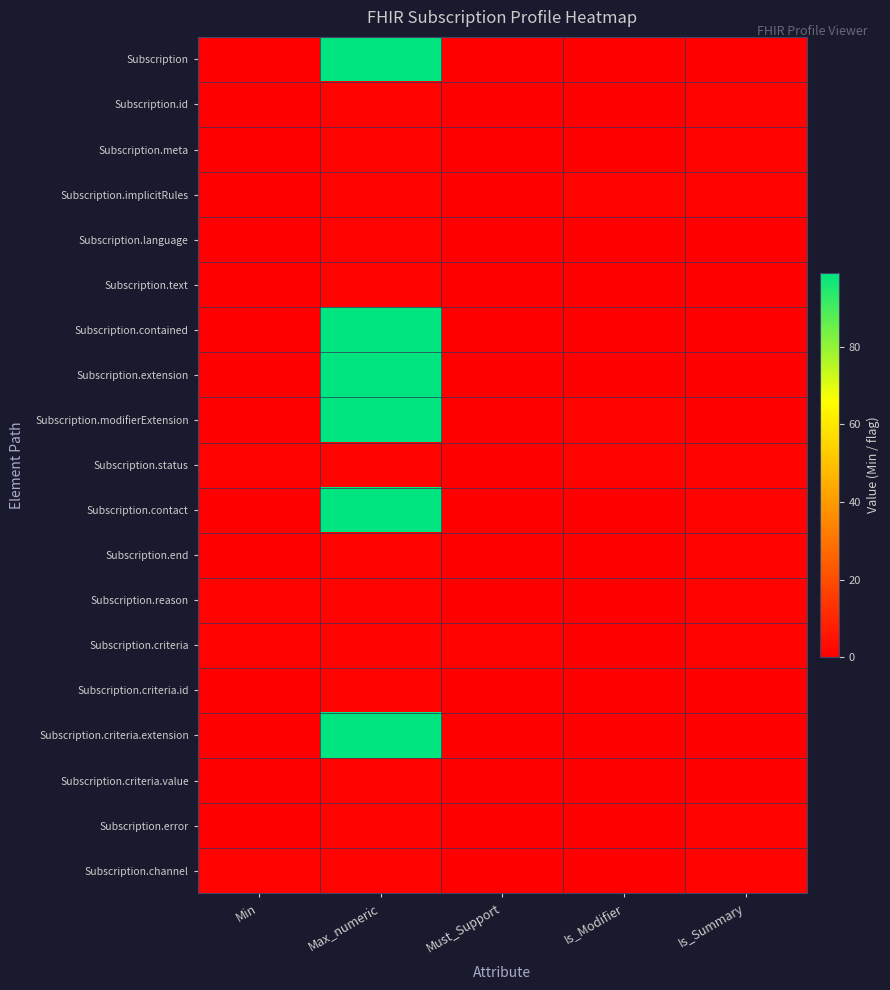

Reading left to right, list all the values displayed in this chart.

Subscription: Min=0	Max_numeric=99	Must_Support=0	Is_Modifier=0	Is_Summary=0
Subscription.id: Min=0	Max_numeric=1	Must_Support=0	Is_Modifier=0	Is_Summary=1
Subscription.meta: Min=0	Max_numeric=1	Must_Support=0	Is_Modifier=0	Is_Summary=1
Subscription.implicitRules: Min=0	Max_numeric=1	Must_Support=0	Is_Modifier=1	Is_Summary=1
Subscription.language: Min=0	Max_numeric=1	Must_Support=0	Is_Modifier=0	Is_Summary=0
Subscription.text: Min=0	Max_numeric=1	Must_Support=0	Is_Modifier=0	Is_Summary=0
Subscription.contained: Min=0	Max_numeric=99	Must_Support=0	Is_Modifier=0	Is_Summary=0
Subscription.extension: Min=0	Max_numeric=99	Must_Support=0	Is_Modifier=0	Is_Summary=0
Subscription.modifierExtension: Min=0	Max_numeric=99	Must_Support=0	Is_Modifier=1	Is_Summary=0
Subscription.status: Min=1	Max_numeric=1	Must_Support=0	Is_Modifier=1	Is_Summary=1
Subscription.contact: Min=0	Max_numeric=99	Must_Support=0	Is_Modifier=0	Is_Summary=1
Subscription.end: Min=0	Max_numeric=1	Must_Support=0	Is_Modifier=0	Is_Summary=1
Subscription.reason: Min=1	Max_numeric=1	Must_Support=0	Is_Modifier=0	Is_Summary=1
Subscription.criteria: Min=1	Max_numeric=1	Must_Support=1	Is_Modifier=0	Is_Summary=1
Subscription.criteria.id: Min=0	Max_numeric=1	Must_Support=0	Is_Modifier=0	Is_Summary=0
Subscription.criteria.extension: Min=0	Max_numeric=99	Must_Support=0	Is_Modifier=0	Is_Summary=0
Subscription.criteria.value: Min=0	Max_numeric=1	Must_Support=0	Is_Modifier=0	Is_Summary=0
Subscription.error: Min=0	Max_numeric=1	Must_Support=0	Is_Modifier=0	Is_Summary=1
Subscription.channel: Min=1	Max_numeric=1	Must_Support=0	Is_Modifier=0	Is_Summary=1